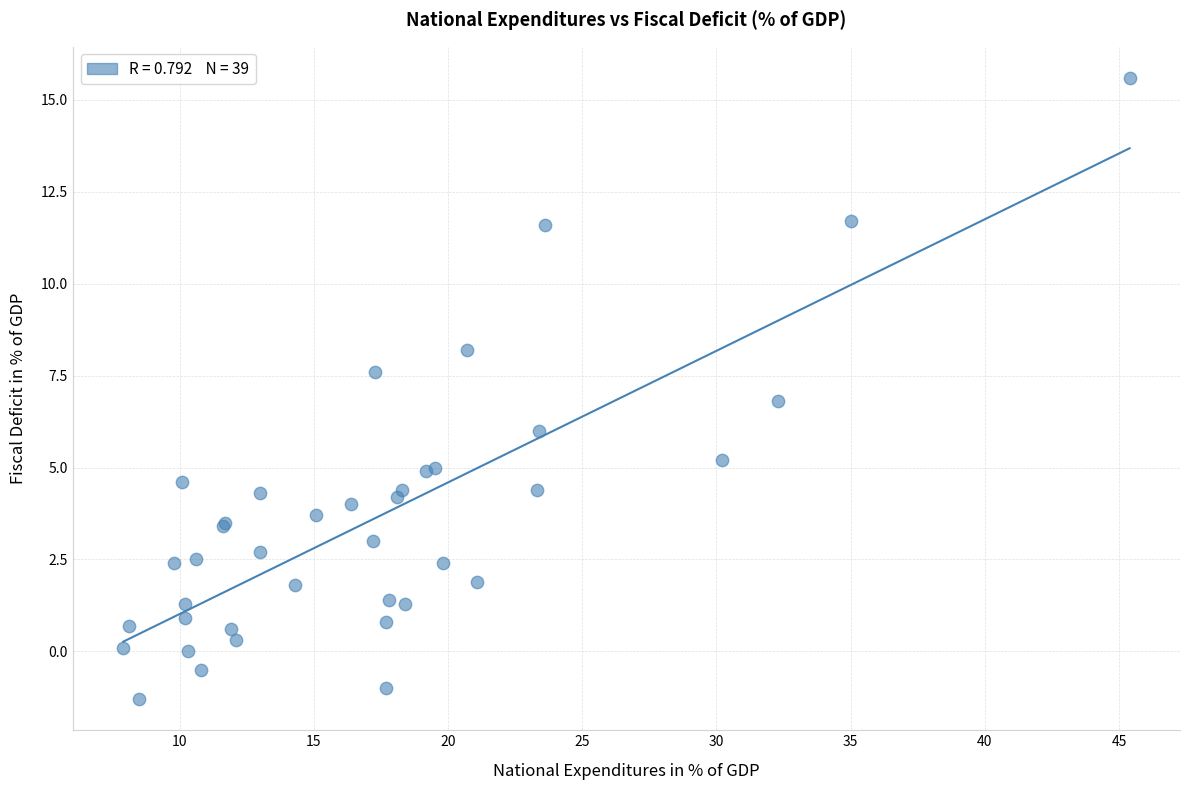

What Y value in the scatter plot is closest to 7?

6.8